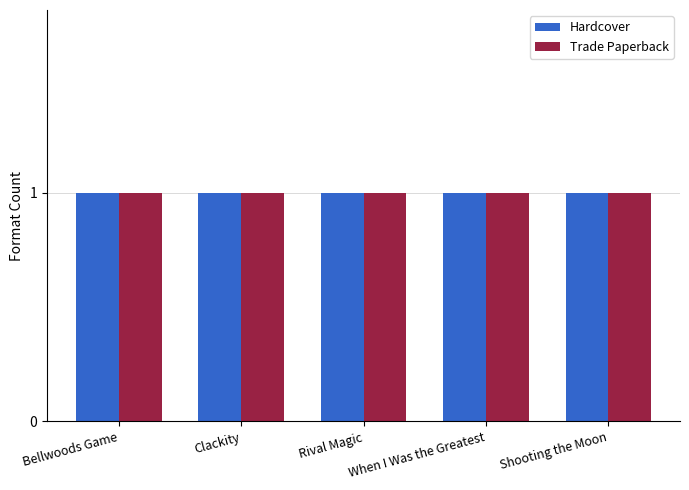

Are the bars grouped side by side (vs. stacked)?

Yes